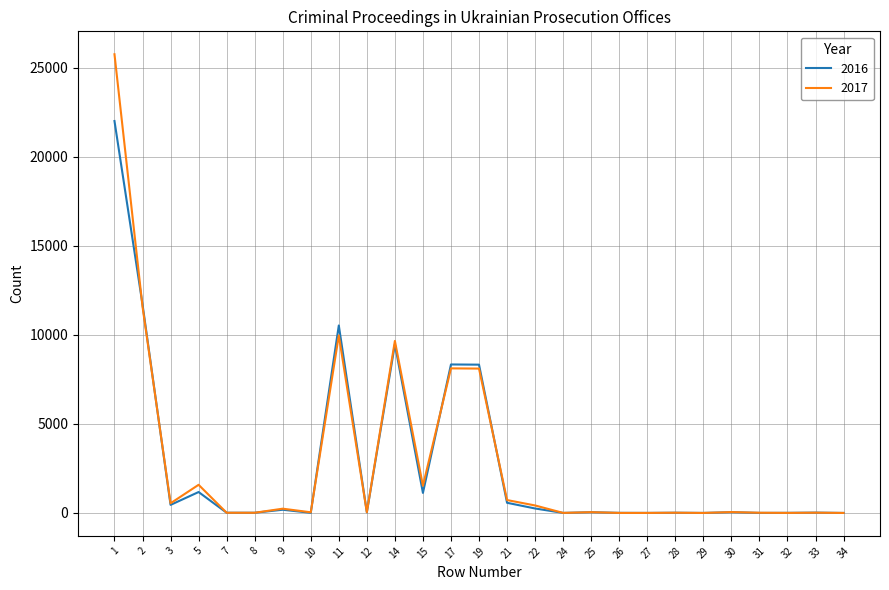

How many series are shown in this chart?

2